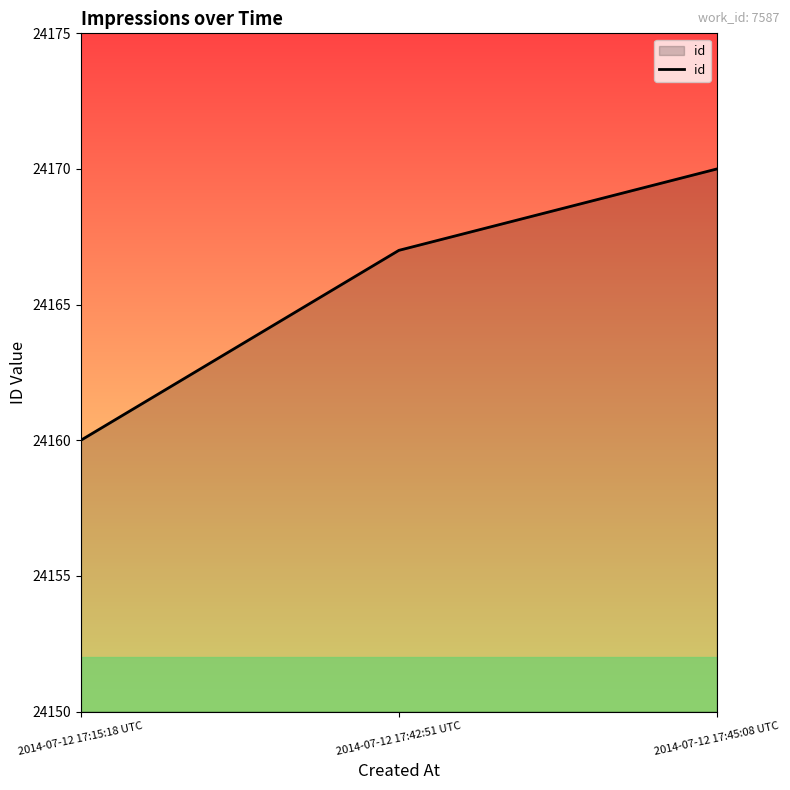

Reading left to right, list all the values displayed in this chart.

24160	24167	24170